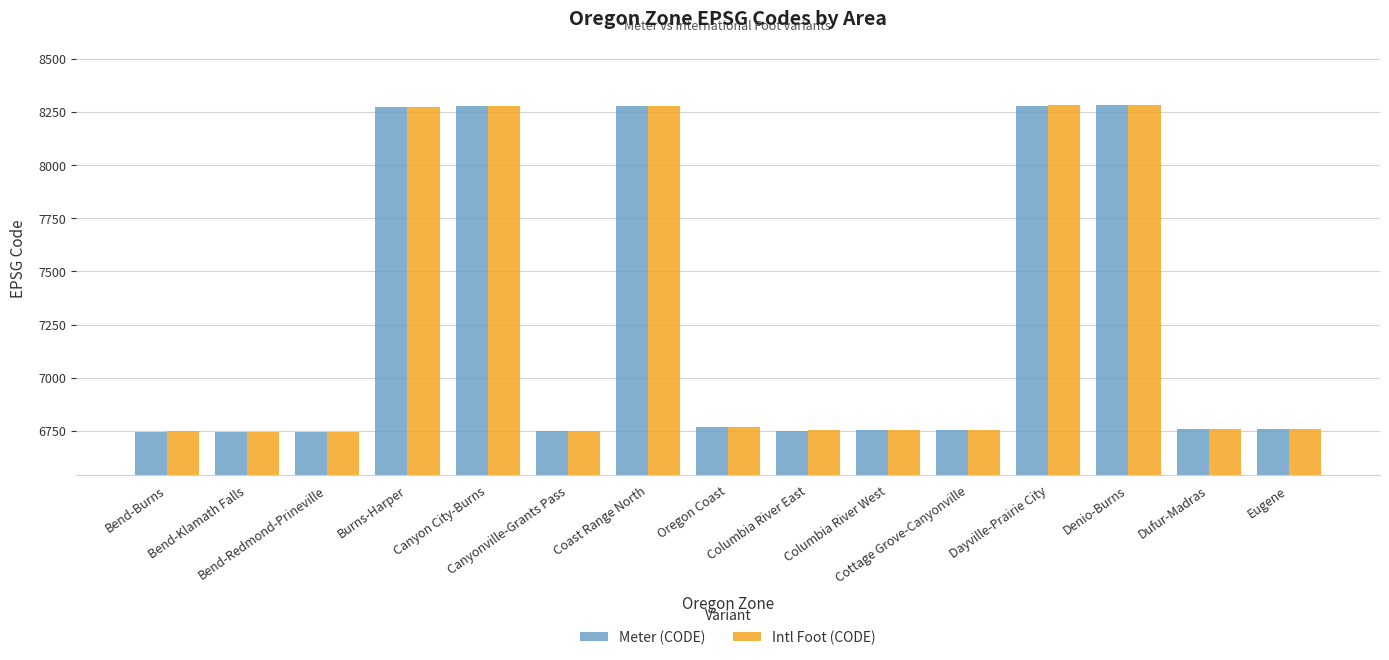

Is it true that Intl Foot (CODE) equals 6752 at Columbia River East?

True